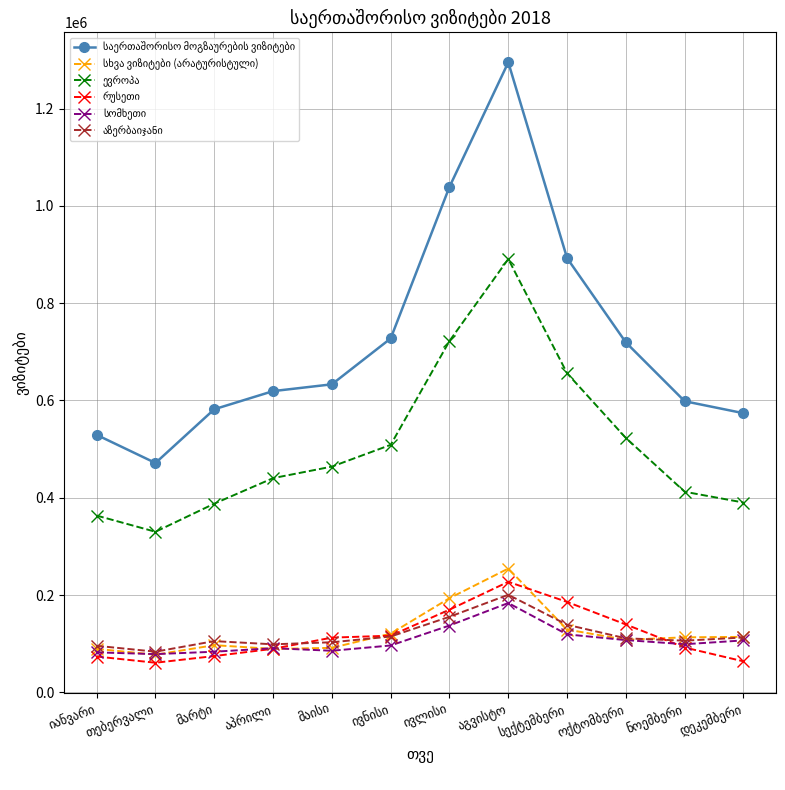

Does the chart display data point markers on the line(s)?

Yes